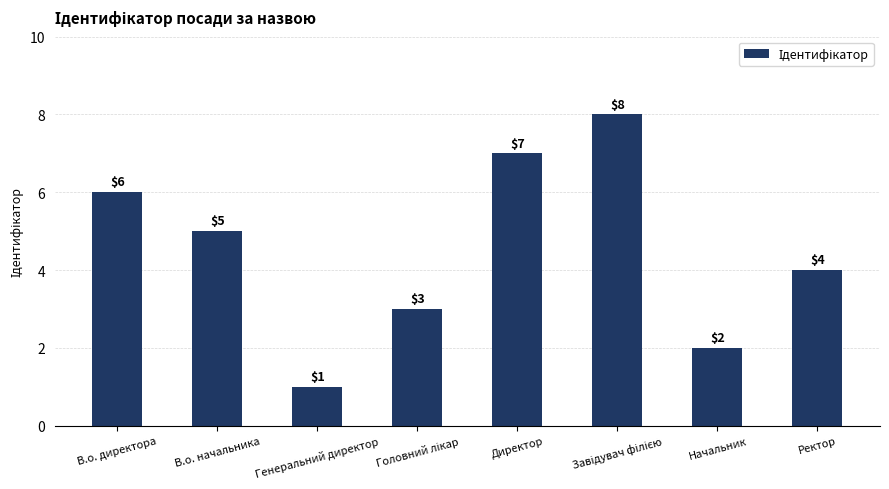

At which label is the value closest to 4?

Ректор